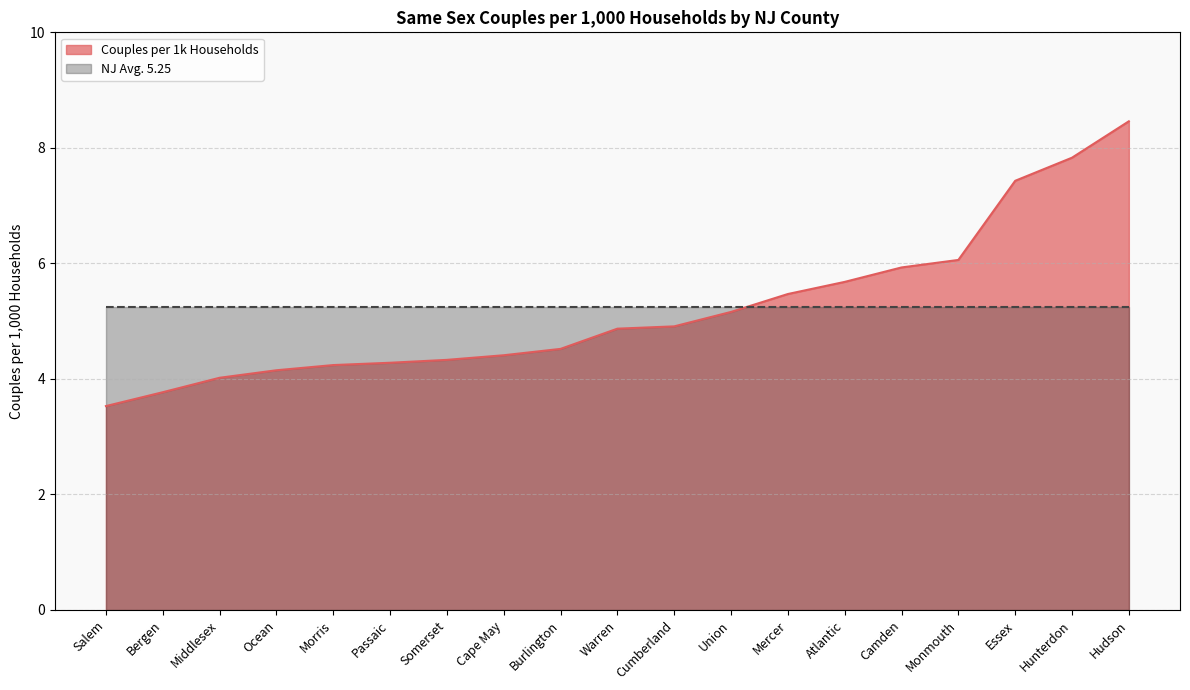

Which category has the lowest value across all series?

Salem